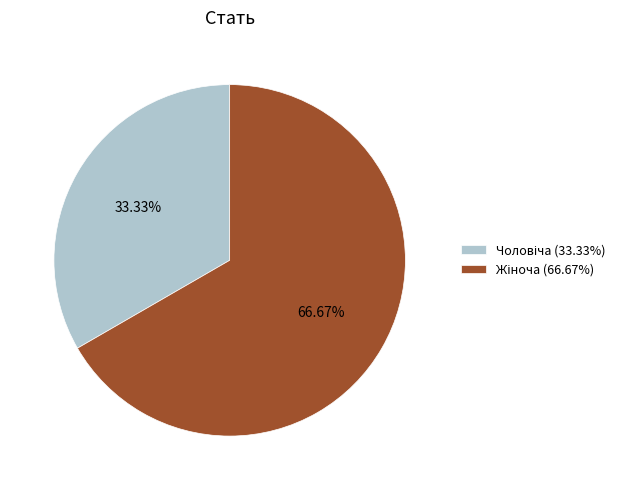

To the nearest percent, what is the difference between the largest and smallest slice percentages?

33%